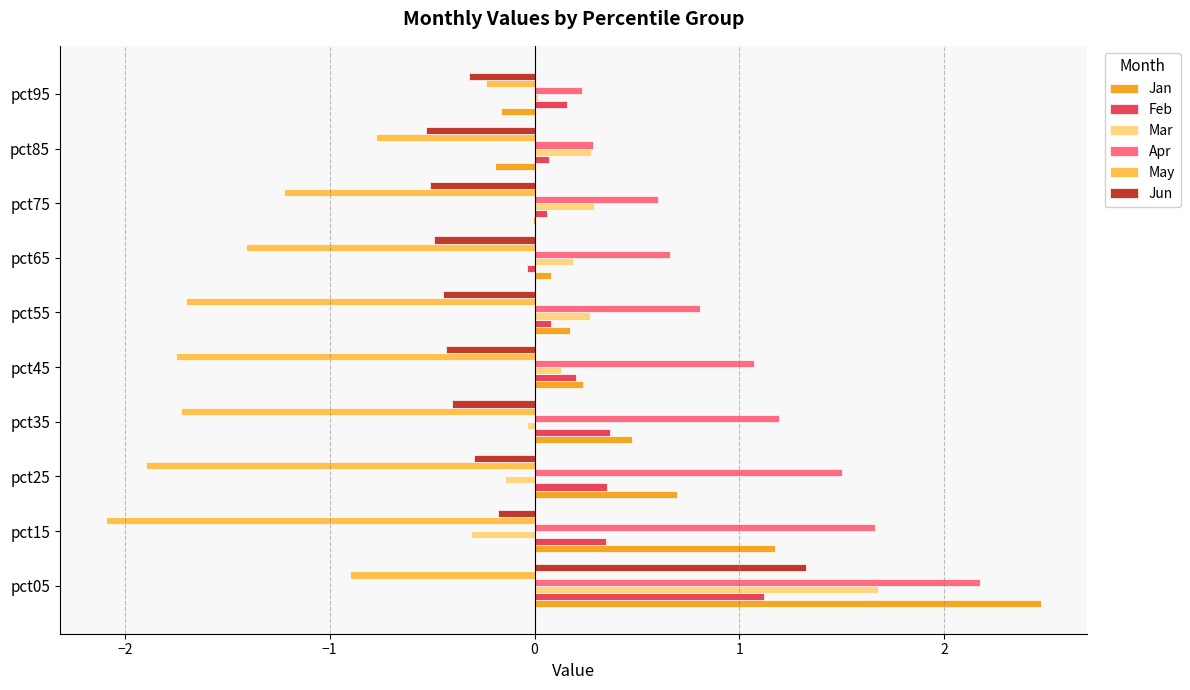

What is the sum of all Mar values?

2.4